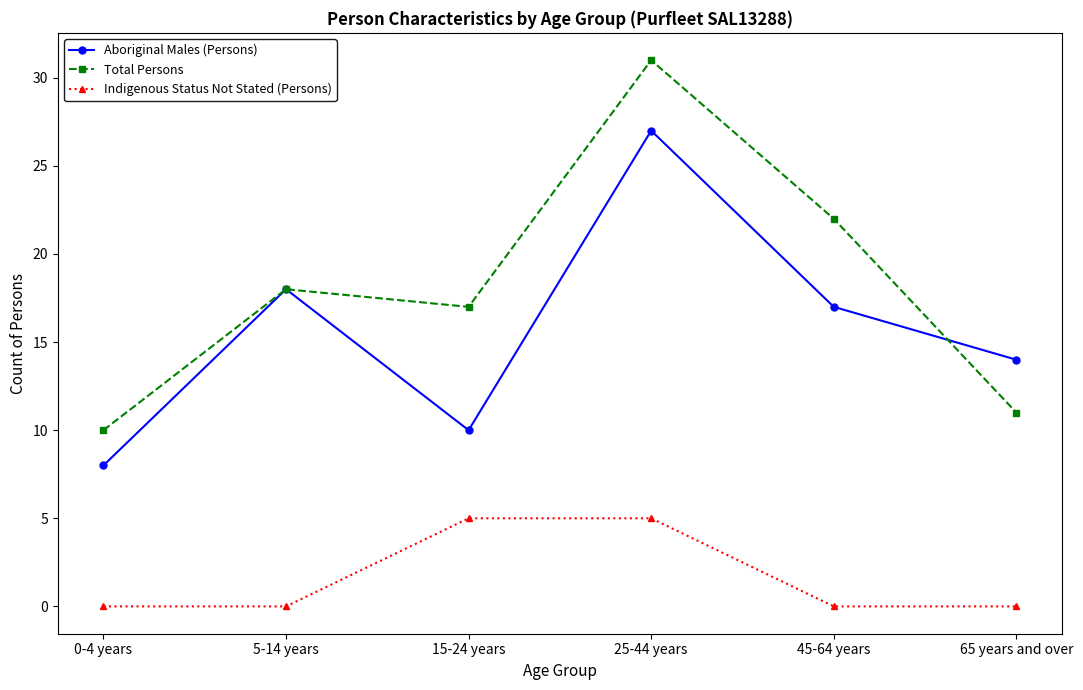

How many values in the Aboriginal Males (Persons) series are below 17?

3